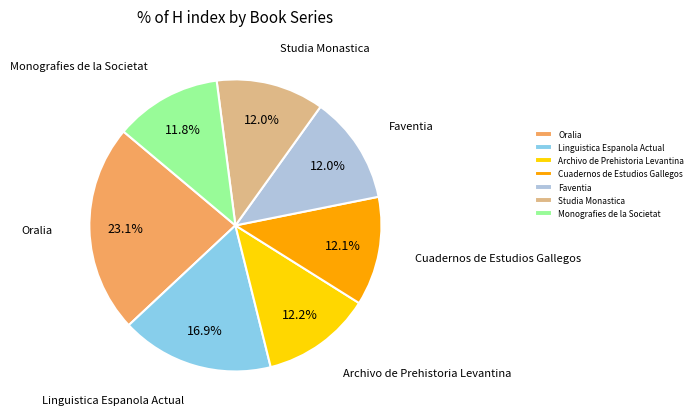

Combined, do Linguistica Espanola Actual and Archivo de Prehistoria Levantina account for over 50%?

No